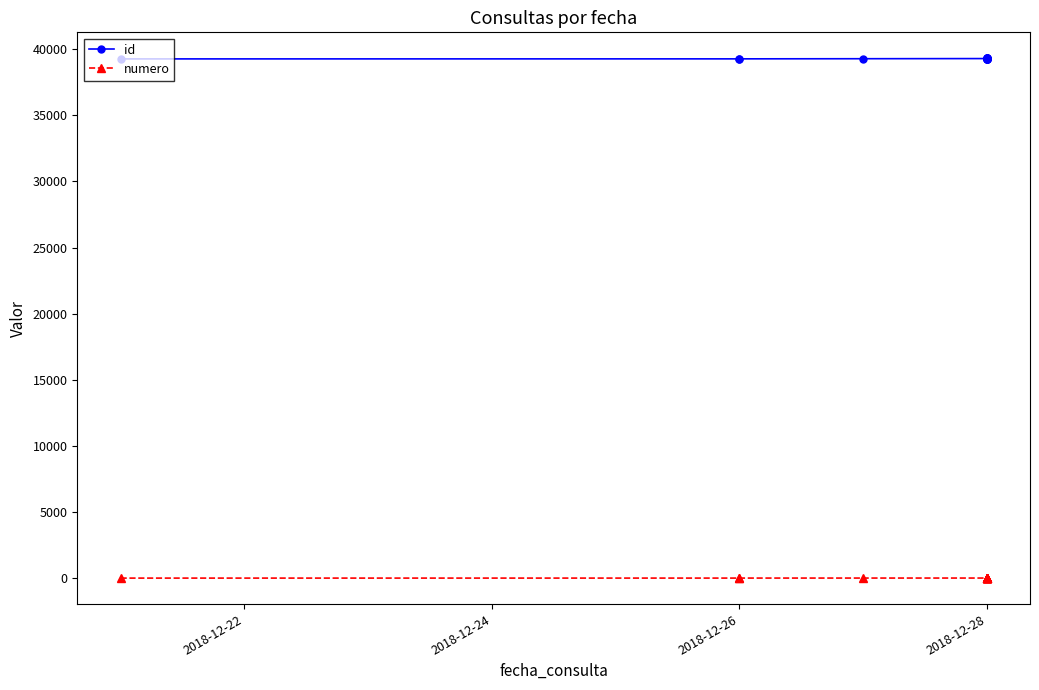

List the series in order of their overall mean, lowest first.

numero, id